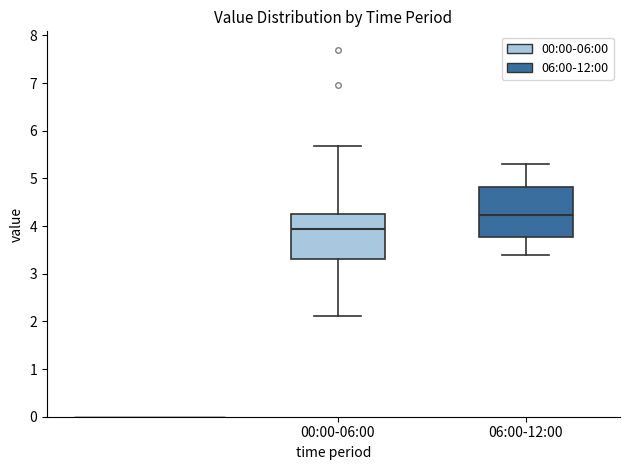

Which box has the lowest median line?

00:00-06:00